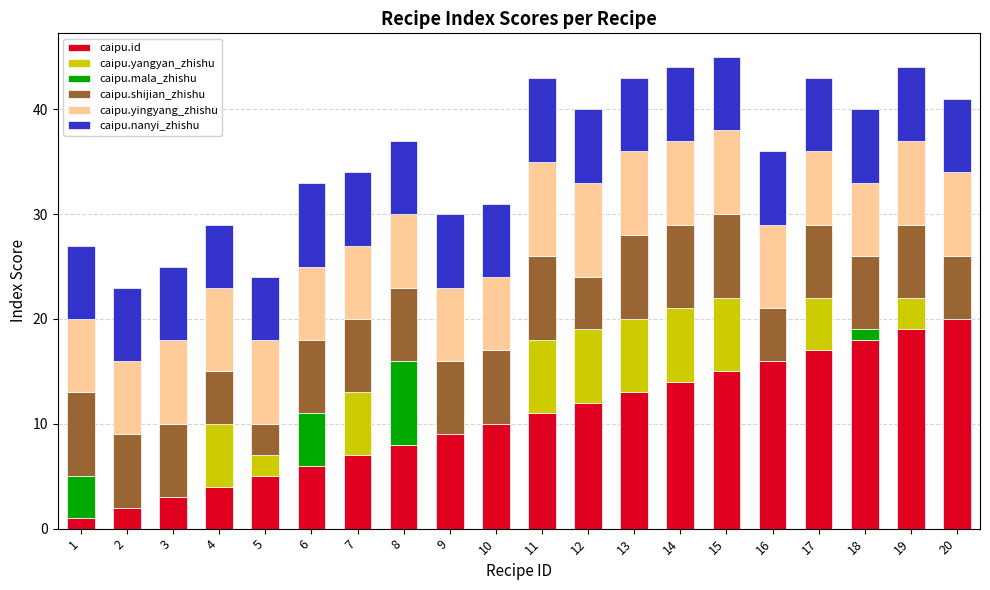

At which label is caipu.mala_zhishu closest to 4?

1